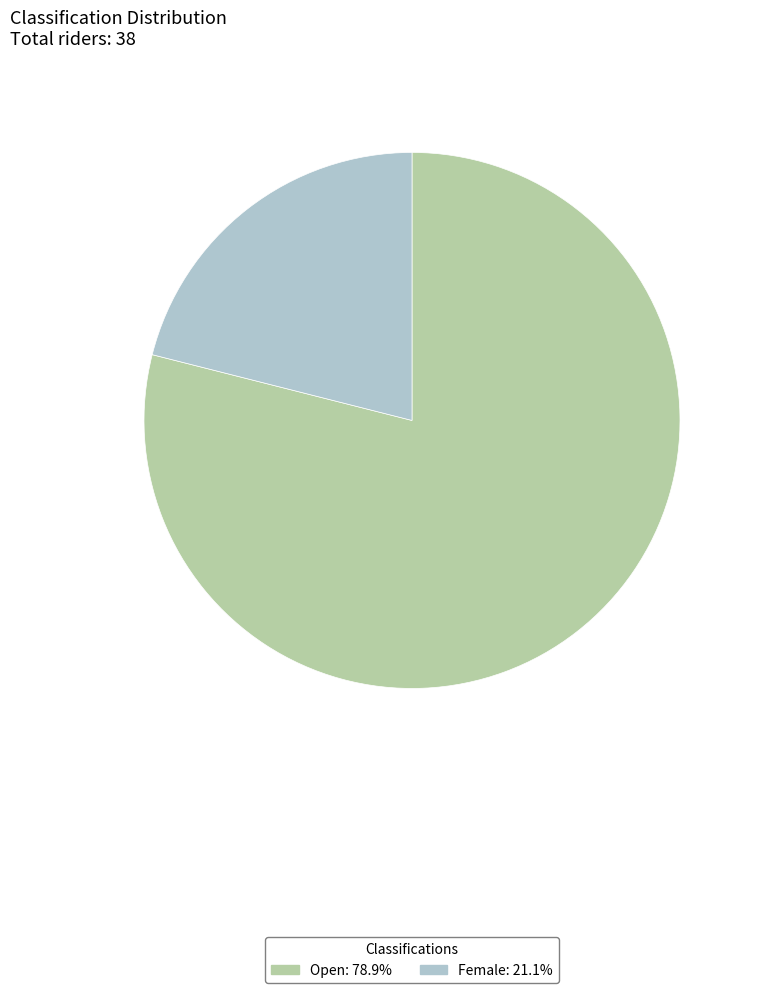

Is the sum of Female and Open greater than half?

Yes